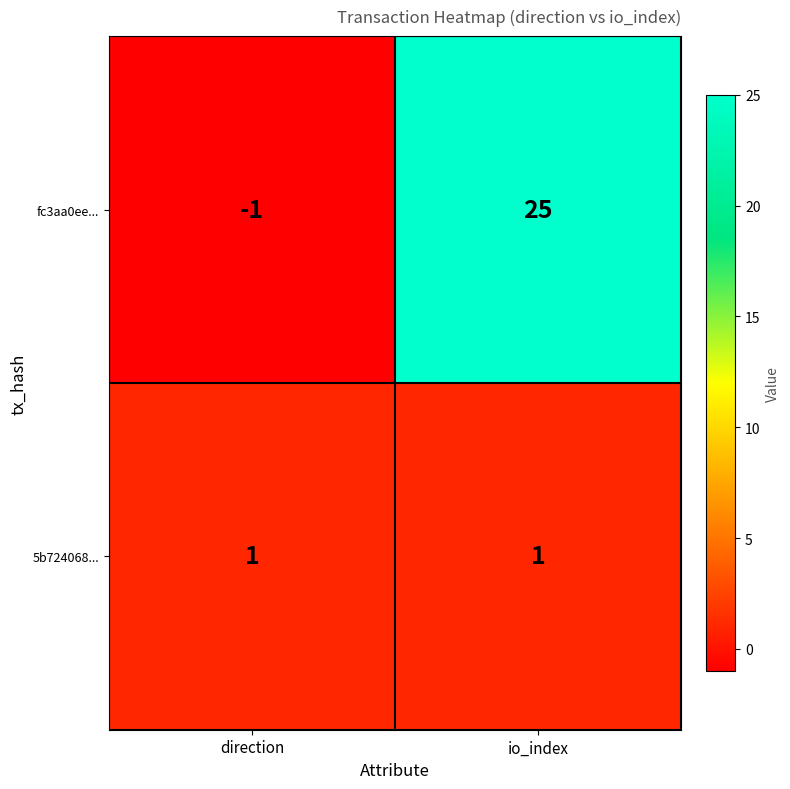

Between direction and io_index, which series saw the biggest shift?

fc3aa0ee...